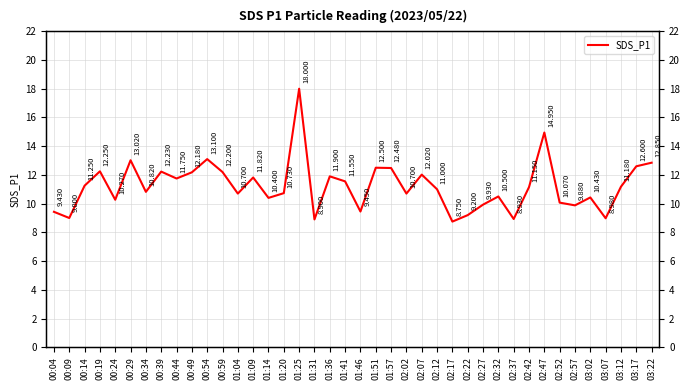

What is the label of the 28th point from the left?

02:22